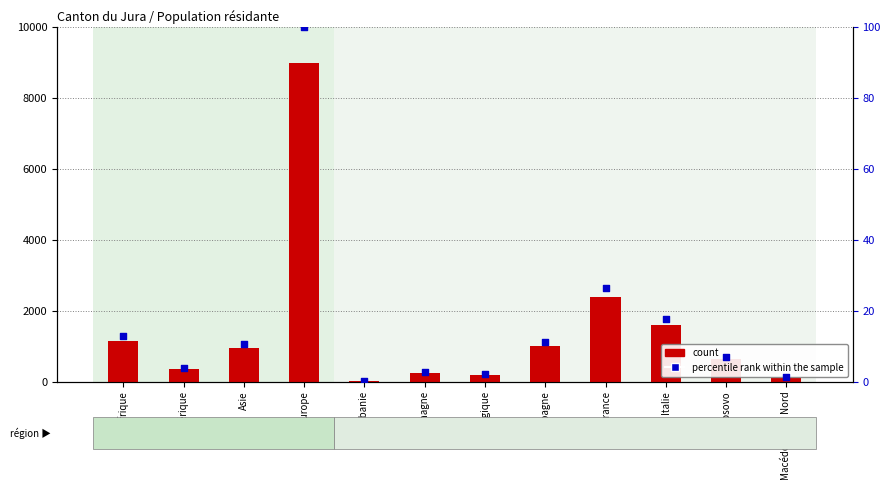

At how many categories does at least one series exceed 1218?

3